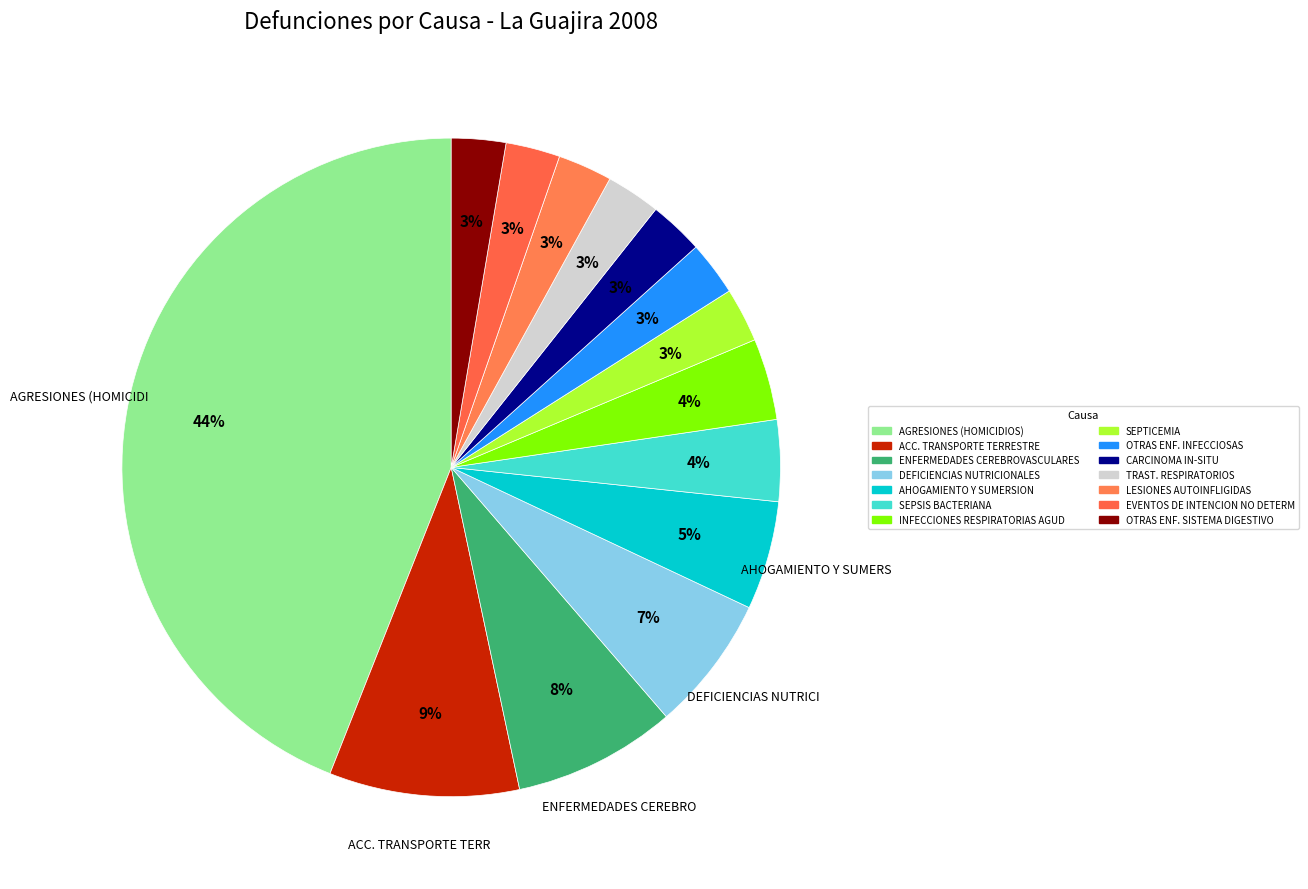

How many segments does this pie chart have?

14